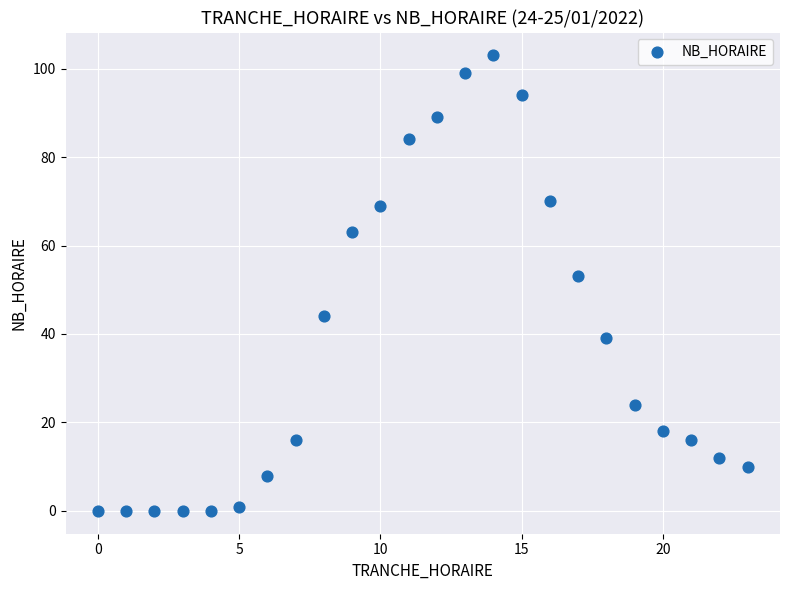

What is the range of Y values (max minus min)?

103